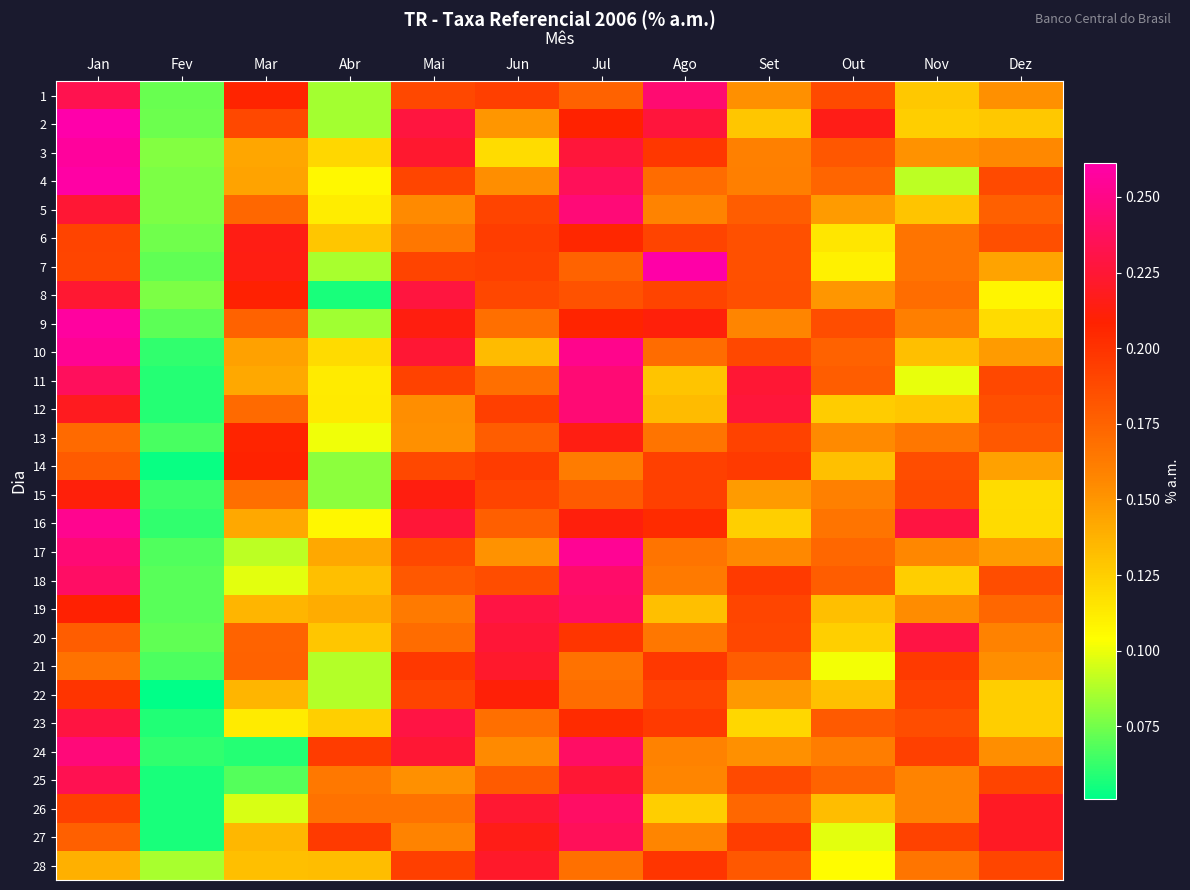

Between Out and Fev, which is larger?

Out